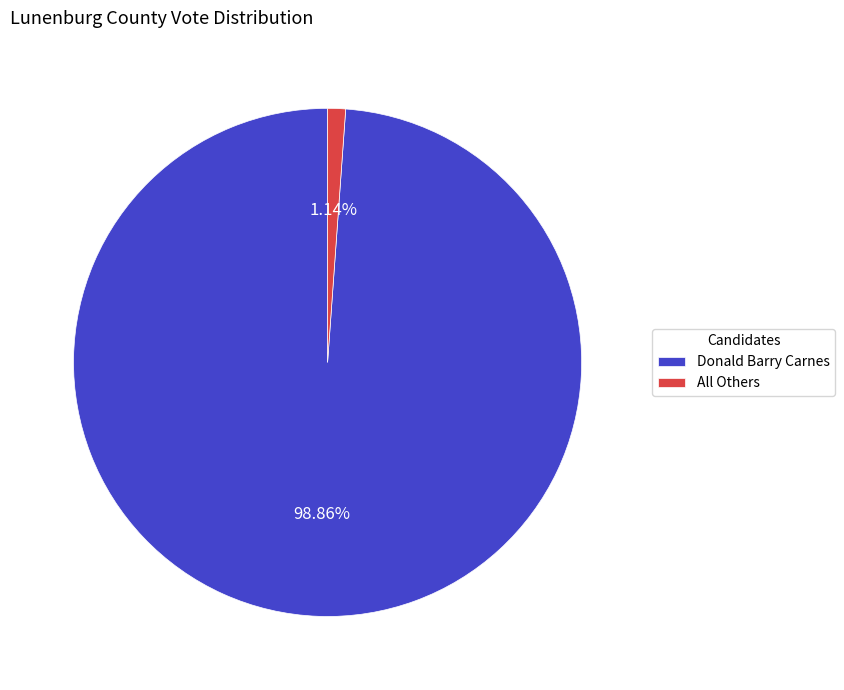

True or false: Donald Barry Carnes accounts for 99% of the total.

True